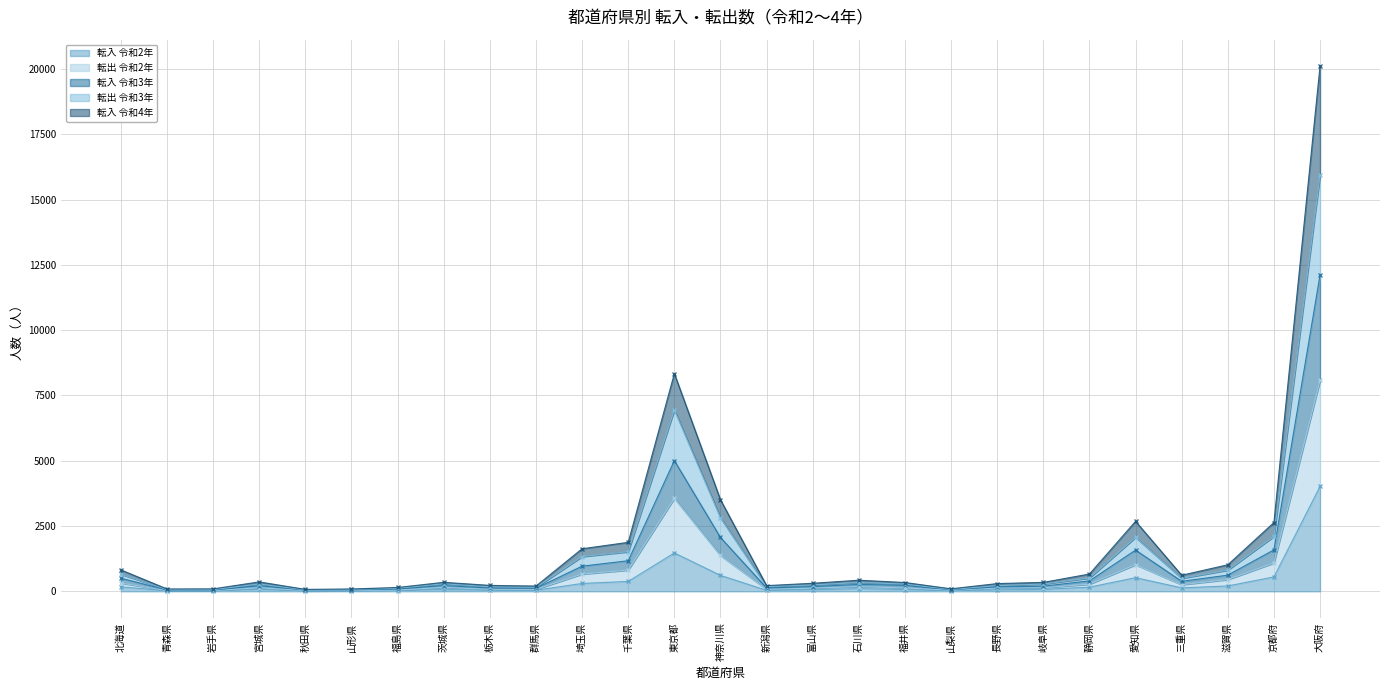

Reading right to left, list all the values displayed in this chart.

転入 令和2年: 大阪府=4016	京都府=551	滋賀県=205	三重県=132	愛知県=522	静岡県=159	岐阜県=74	長野県=56	山梨県=22	福井県=65	石川県=103	富山県=61	新潟県=38	神奈川県=610	東京都=1469	千葉県=378	埼玉県=301	群馬県=42	栃木県=42	茨城県=73	福島県=30	山形県=25	秋田県=12	宮城県=77	岩手県=28	青森県=19	北海道=172
転出 令和2年: 大阪府=8074	京都府=1086	滋賀県=450	三重県=253	愛知県=1021	静岡県=274	岐阜県=135	長野県=124	山梨県=43	福井県=127	石川県=180	富山県=121	新潟県=76	神奈川県=1372	東京都=3562	千葉県=813	埼玉県=661	群馬県=75	栃木県=80	茨城県=148	福島県=49	山形県=37	秋田県=33	宮城県=132	岩手県=33	青森県=29	北海道=317
転入 令和3年: 大阪府=12117	京都府=1587	滋賀県=619	三重県=383	愛知県=1578	静岡県=400	岐阜県=196	長野県=169	山梨県=60	福井県=228	石川県=264	富山県=181	新潟県=128	神奈川県=2062	東京都=5005	千葉県=1171	埼玉県=963	群馬県=117	栃木県=125	茨城県=220	福島県=91	山形県=57	秋田県=52	宮城県=213	岩手県=51	青森県=49	北海道=501
転出 令和3年: 大阪府=15936	京都府=2104	滋賀県=812	三重県=498	愛知県=2067	静岡県=511	岐阜県=277	長野県=217	山梨県=72	福井県=277	石川県=337	富山県=243	新潟県=179	神奈川県=2813	東京都=6946	千葉県=1517	埼玉県=1330	群馬県=151	栃木県=171	茨城県=289	福島県=116	山形県=72	秋田県=59	宮城県=278	岩手県=67	青森県=69	北海道=653
転入 令和4年: 大阪府=20120	京都府=2634	滋賀県=1016	三重県=616	愛知県=2679	静岡県=662	岐阜県=342	長野県=296	山梨県=96	福井県=337	石川県=425	富山県=308	新潟県=218	神奈川県=3507	東京都=8337	千葉県=1875	埼玉県=1630	群馬県=201	栃木県=227	茨城県=344	福島県=147	山形県=89	秋田県=74	宮城県=360	岩手県=94	青森県=89	北海道=820